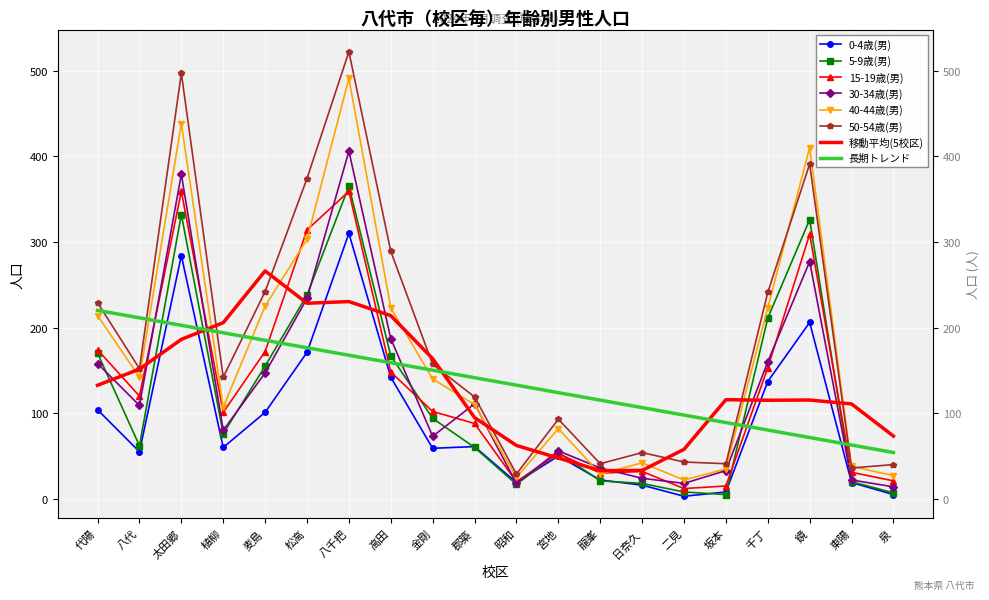

Between 八千把 and 金剛, which is larger?

八千把